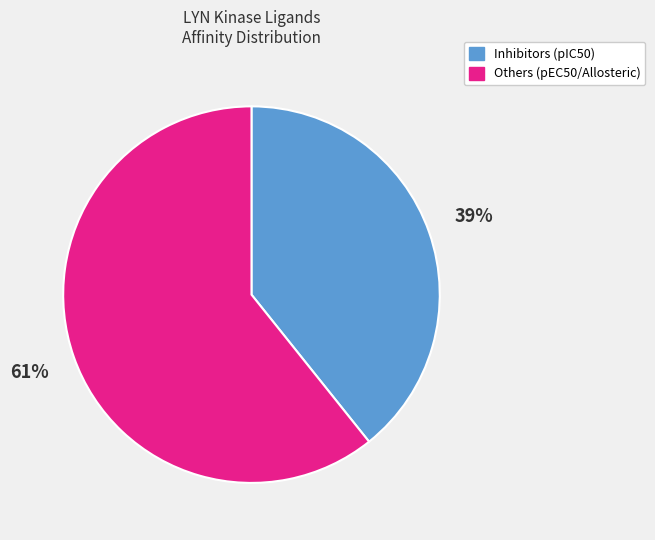

Is there a majority slice in this chart?

Yes